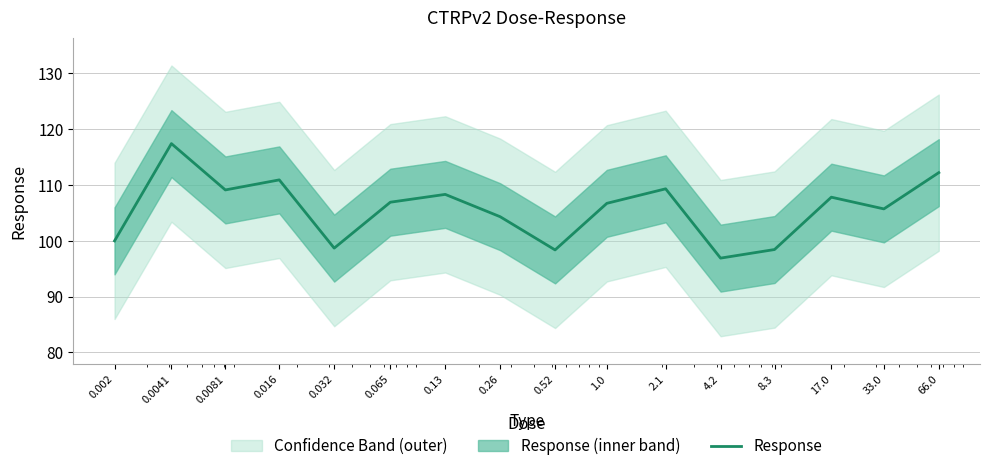

List the labels in order of value, smallest first.

4.2, 0.52, 8.3, 0.032, 0.002, 0.26, 33.0, 1.0, 0.065, 17.0, 0.13, 0.0081, 2.1, 0.016, 66.0, 0.0041